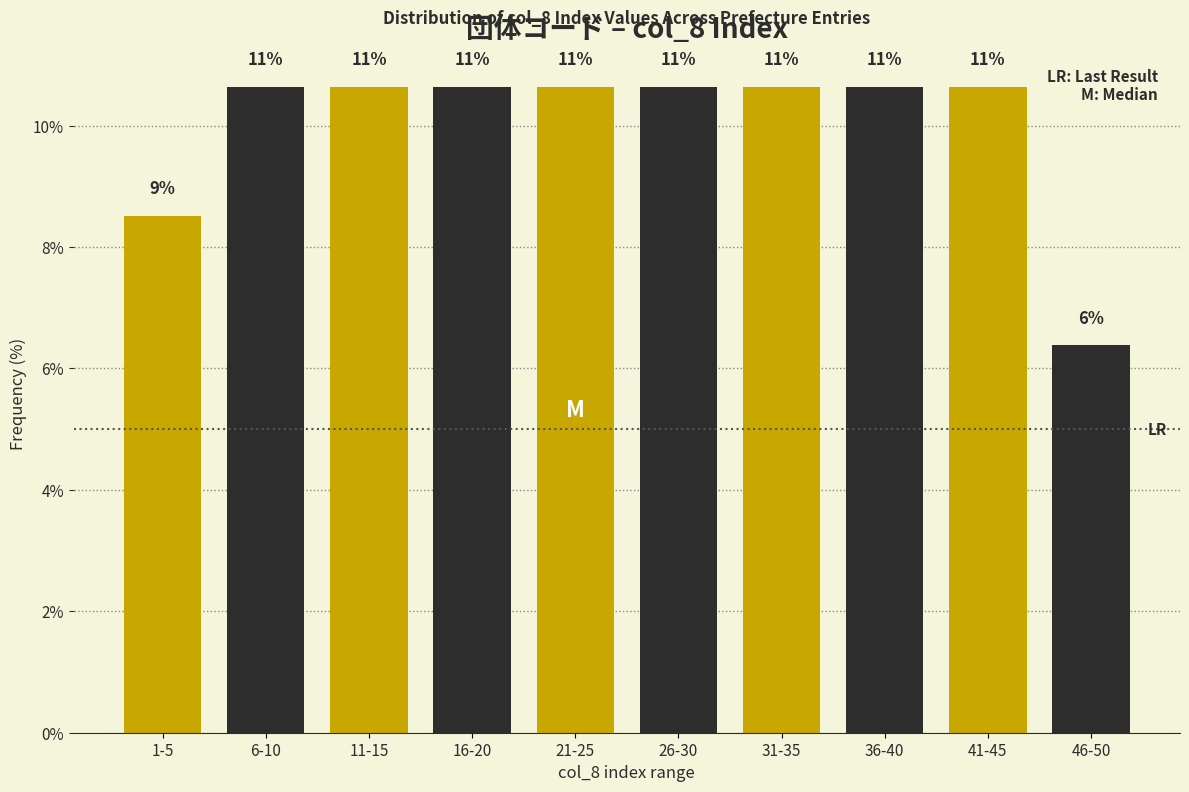

How many bars are there in total?

10